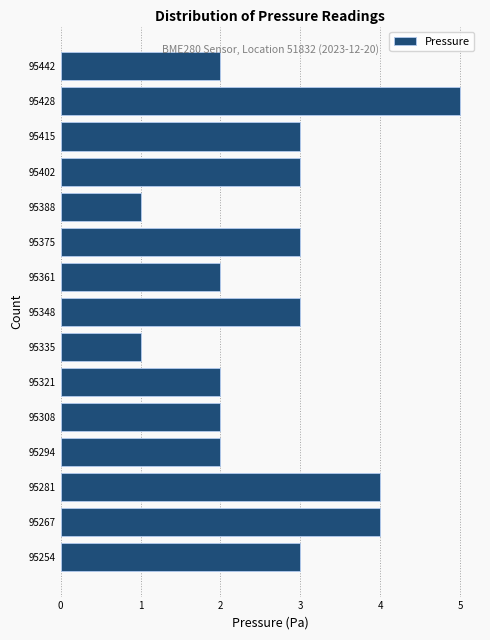

Reading bottom to top, extract all data points from this chart.

3	4	4	2	2	2	1	3	2	3	1	3	3	5	2